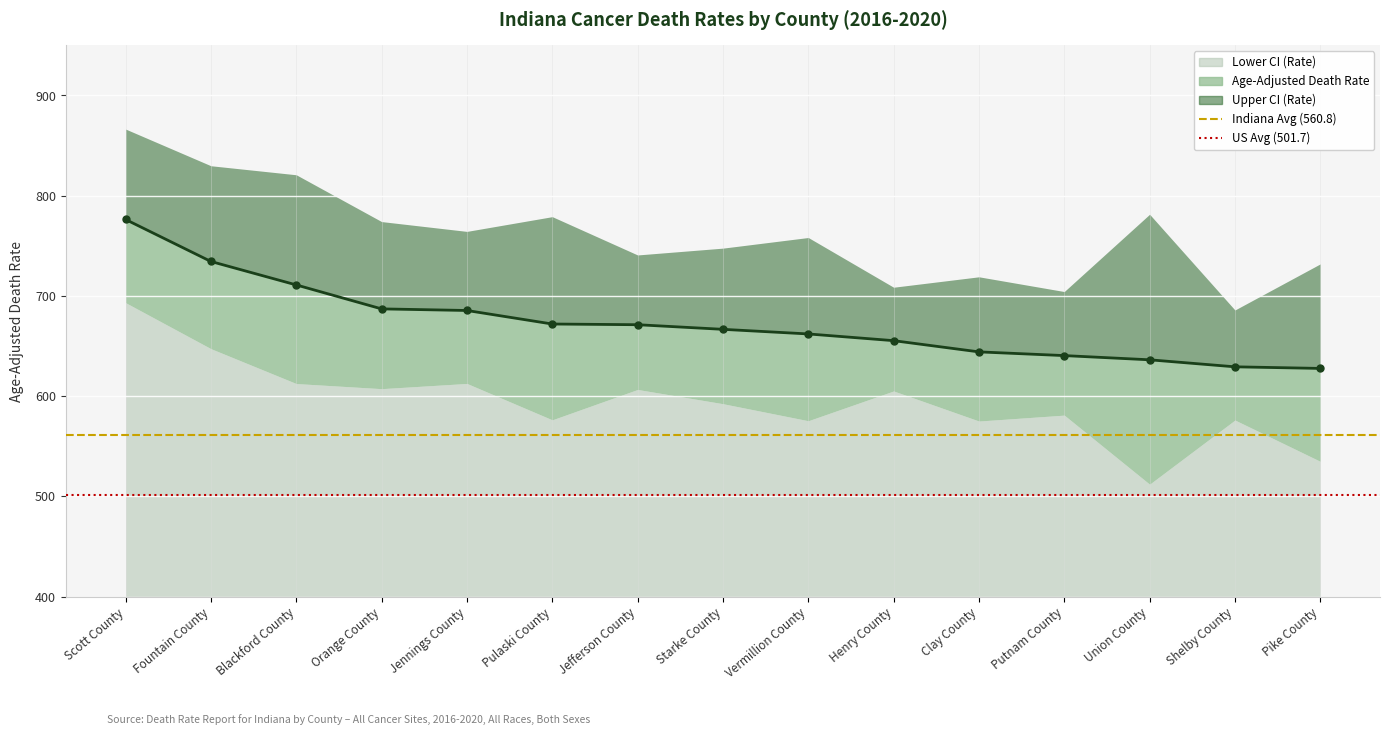

Between Union County and Orange County, which is larger?

Orange County